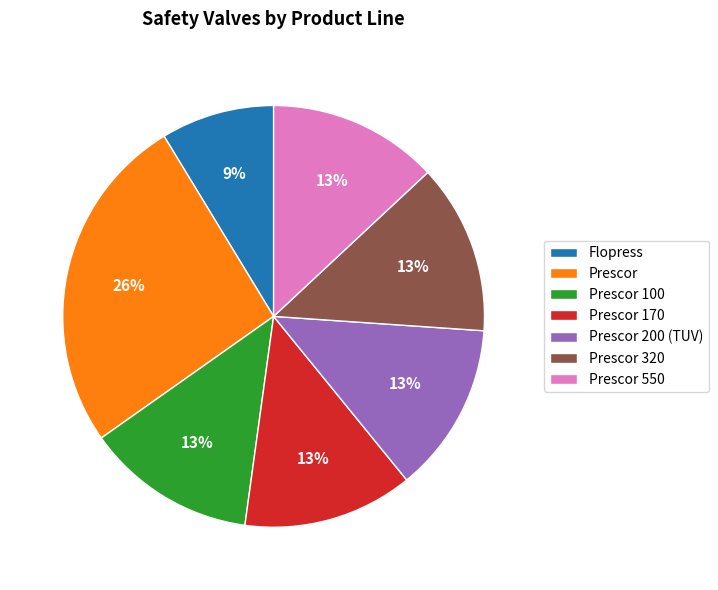

How many segments does this pie chart have?

7